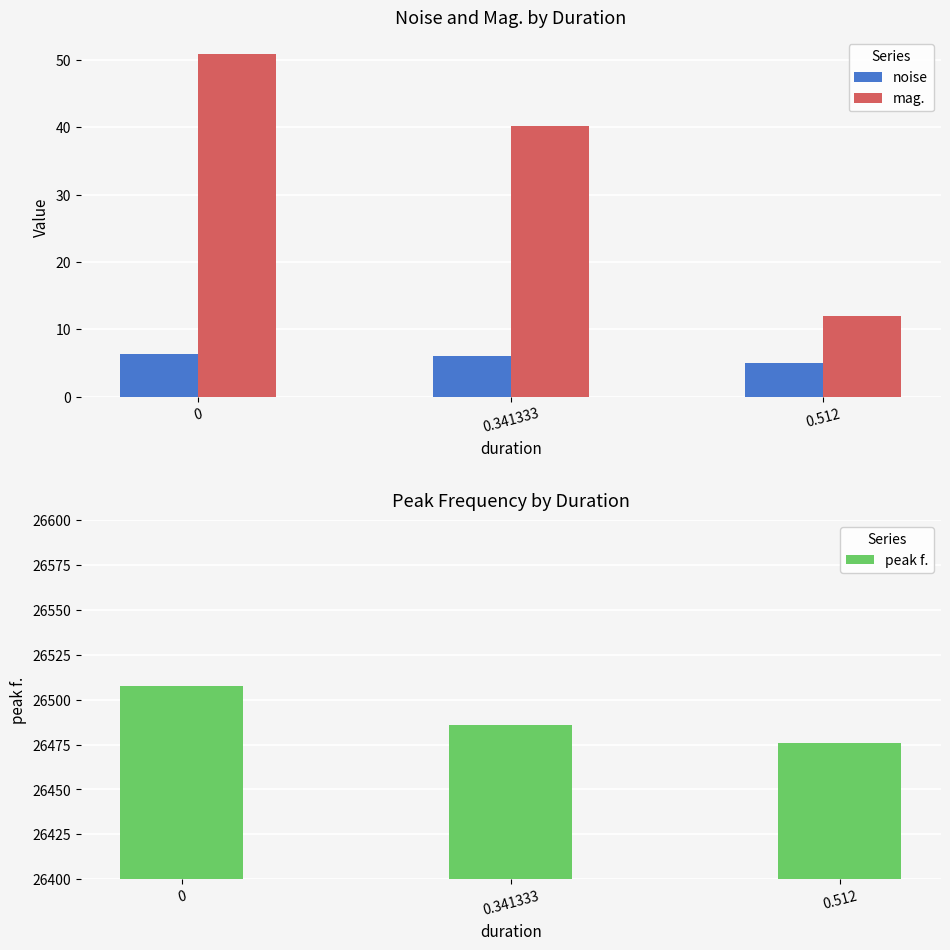

The peak f. series shows 42312.0 at 0.341333. True or false?

False